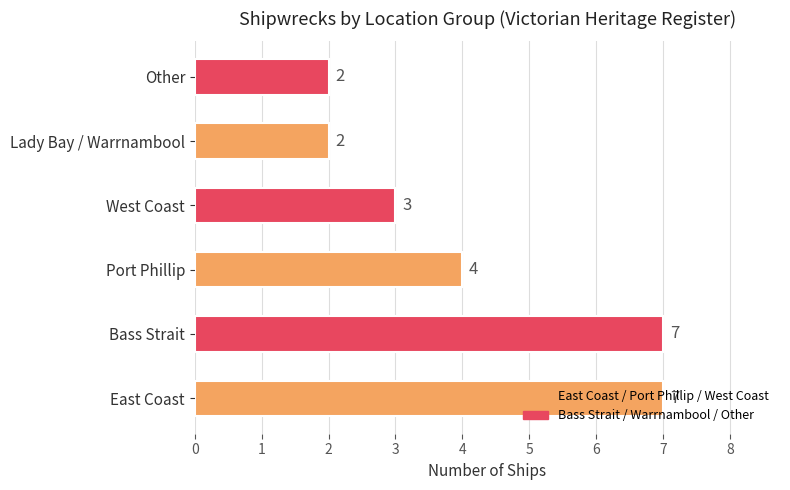

What is the greatest value displayed?

7